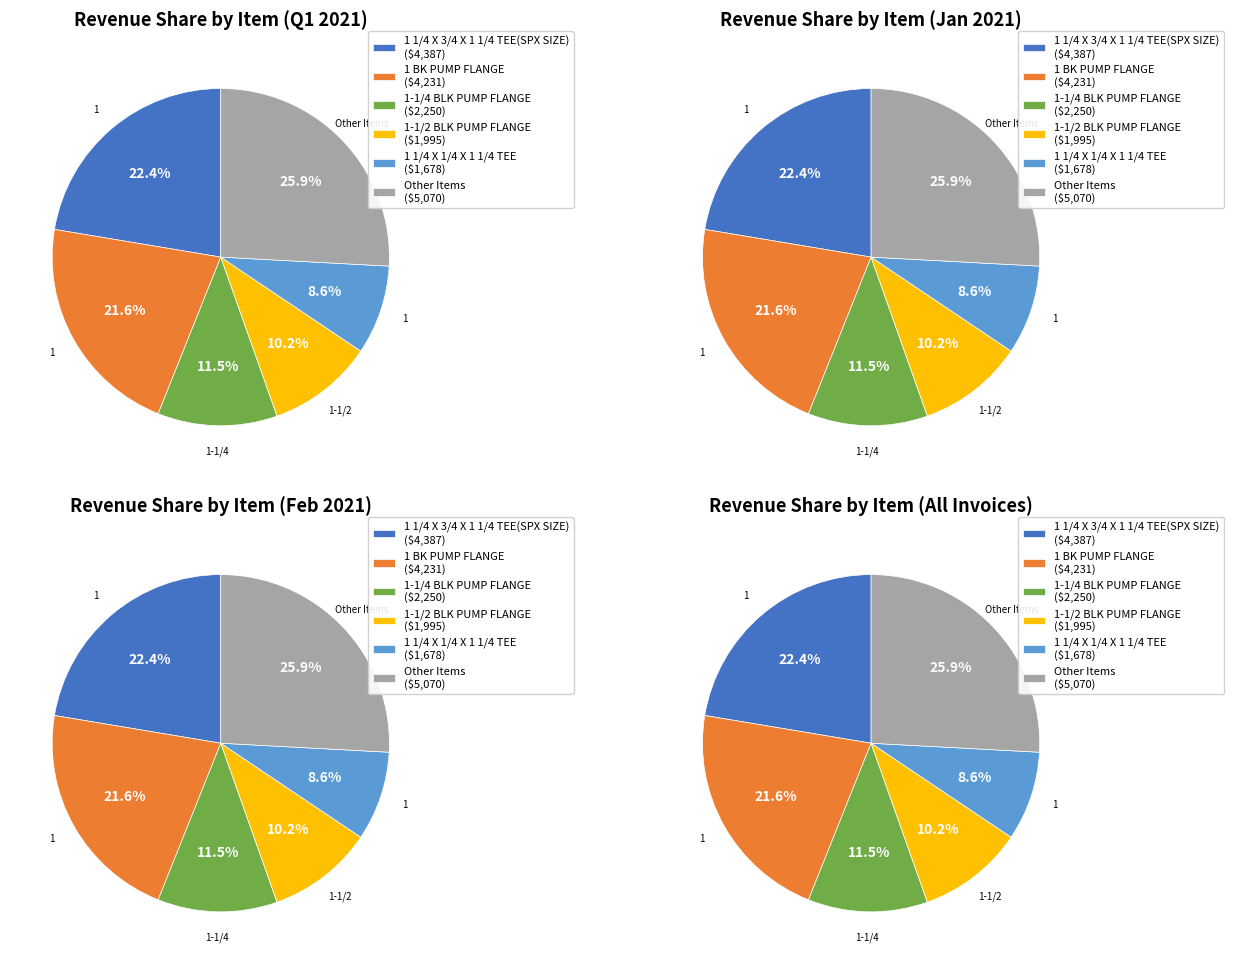

Is there a majority slice in this chart?

No